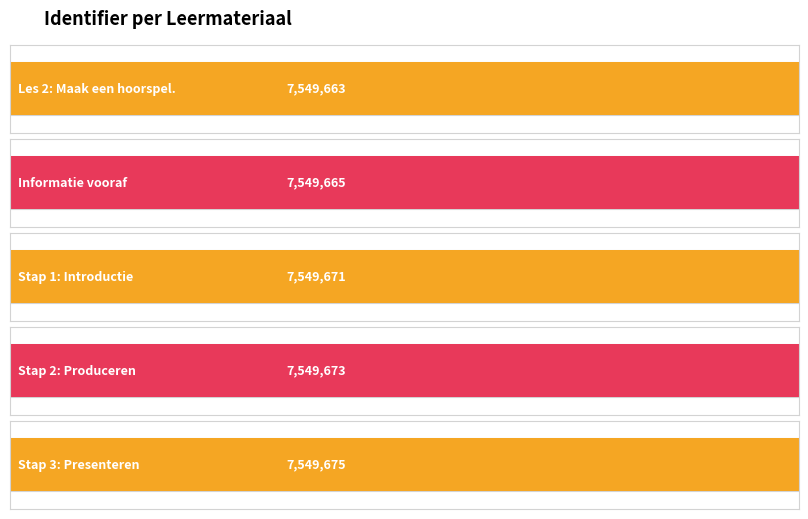

Reading right to left, list all the values displayed in this chart.

Stap 3: Presenteren=7549675	Stap 2: Produceren=7549673	Stap 1: Introductie=7549671	Informatie vooraf=7549665	Les 2: Maak een hoorspel.=7549663